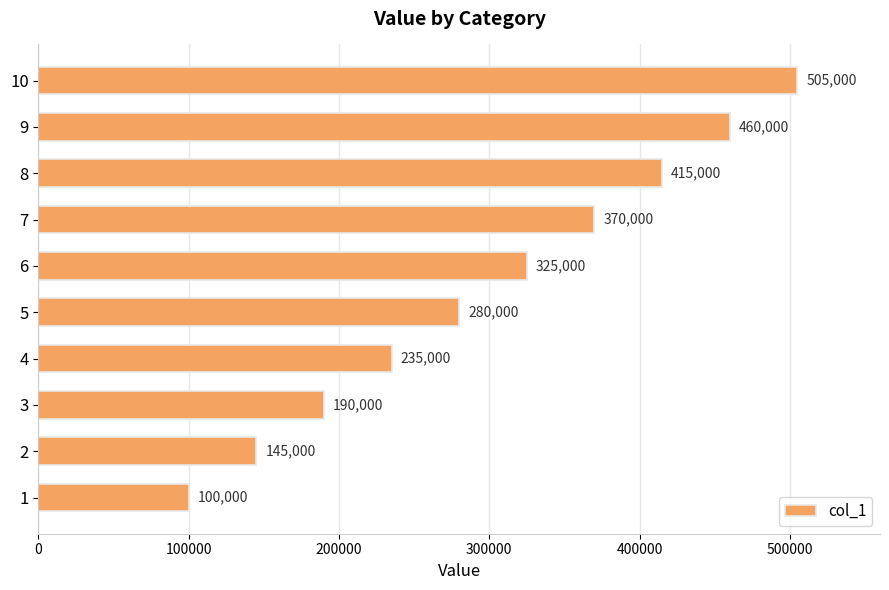

Count the values in the range 190000 to 415000.

6